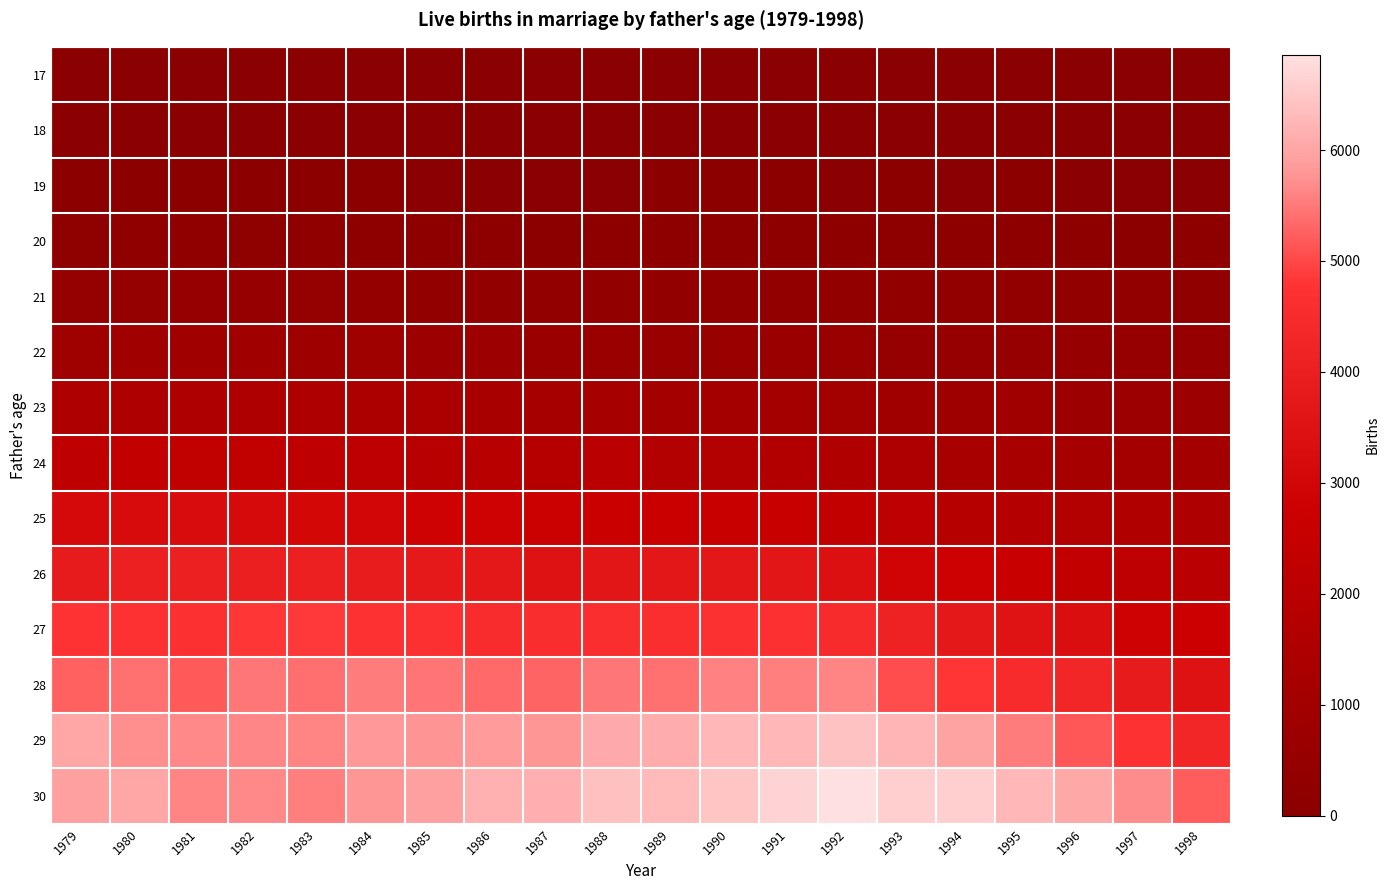

Reading left to right, transcribe all the data shown in this chart.

17: 1979=1	1980=3	1981=6	1982=4	1983=4	1984=2	1985=4	1986=2	1987=3	1988=4	1989=3	1990=4	1991=4	1992=5	1993=3	1994=0	1995=3	1996=2	1997=1	1998=0
18: 1979=16	1980=20	1981=25	1982=24	1983=15	1984=13	1985=7	1986=18	1987=10	1988=12	1989=14	1990=18	1991=19	1992=12	1993=15	1994=12	1995=9	1996=9	1997=10	1998=6
19: 1979=67	1980=76	1981=65	1982=79	1983=77	1984=65	1985=53	1986=43	1987=43	1988=50	1989=69	1990=61	1991=68	1992=52	1993=58	1994=53	1995=66	1996=36	1997=37	1998=32
20: 1979=207	1980=223	1981=225	1982=214	1983=221	1984=175	1985=153	1986=180	1987=131	1988=145	1989=172	1990=143	1991=163	1992=167	1993=168	1994=165	1995=159	1996=153	1997=131	1998=137
21: 1979=432	1980=461	1981=522	1982=508	1983=449	1984=411	1985=391	1986=359	1987=333	1988=323	1989=357	1990=346	1991=379	1992=358	1993=339	1994=299	1995=312	1996=324	1997=323	1998=262
22: 1979=882	1980=921	1981=904	1982=976	1983=855	1984=861	1985=725	1986=800	1987=702	1988=657	1989=594	1990=642	1991=677	1992=612	1993=560	1994=530	1995=561	1996=552	1997=528	1998=525
23: 1979=1474	1980=1506	1981=1562	1982=1564	1983=1498	1984=1385	1985=1364	1986=1280	1987=1225	1988=1200	1989=1150	1990=1111	1991=1079	1992=1040	1993=927	1994=855	1995=889	1996=801	1997=788	1998=783
24: 1979=2189	1980=2347	1981=2317	1982=2321	1983=2173	1984=2159	1985=1929	1986=1969	1987=1861	1988=1983	1989=1740	1990=1694	1991=1665	1992=1596	1993=1529	1994=1253	1995=1253	1996=1163	1997=1099	1998=1117
25: 1979=3119	1980=3197	1981=3246	1982=3139	1983=3061	1984=2979	1985=2866	1986=2822	1987=2730	1988=2666	1989=2686	1990=2608	1991=2620	1992=2353	1993=2124	1994=1860	1995=1763	1996=1705	1997=1645	1998=1482
26: 1979=3840	1980=4039	1981=4054	1982=4011	1983=4028	1984=3885	1985=3771	1986=3706	1987=3494	1988=3660	1989=3672	1990=3697	1991=3620	1992=3393	1993=2947	1994=2792	1995=2585	1996=2400	1997=2189	1998=2009
27: 1979=4774	1980=4719	1981=4694	1982=4843	1983=4864	1984=4738	1985=4663	1986=4503	1987=4561	1988=4601	1989=4626	1990=4686	1991=4715	1992=4488	1993=4121	1994=3718	1995=3517	1996=3297	1997=2844	1998=2766
28: 1979=5264	1980=5423	1981=5197	1982=5469	1983=5408	1984=5538	1985=5447	1986=5354	1987=5304	1988=5484	1989=5427	1990=5595	1991=5570	1992=5626	1993=5043	1994=4821	1995=4493	1996=4273	1997=3846	1998=3478
29: 1979=6006	1980=5709	1981=5655	1982=5646	1983=5620	1984=5819	1985=5773	1986=5852	1987=5810	1988=6080	1989=6084	1990=6247	1991=6245	1992=6404	1993=6232	1994=5974	1995=5538	1996=5150	1997=4724	1998=4306
30: 1979=5924	1980=6023	1981=5609	1982=5680	1983=5551	1984=5792	1985=5925	1986=6183	1987=6150	1988=6402	1989=6310	1990=6435	1991=6650	1992=6859	1993=6594	1994=6601	1995=6244	1996=6036	1997=5685	1998=5200